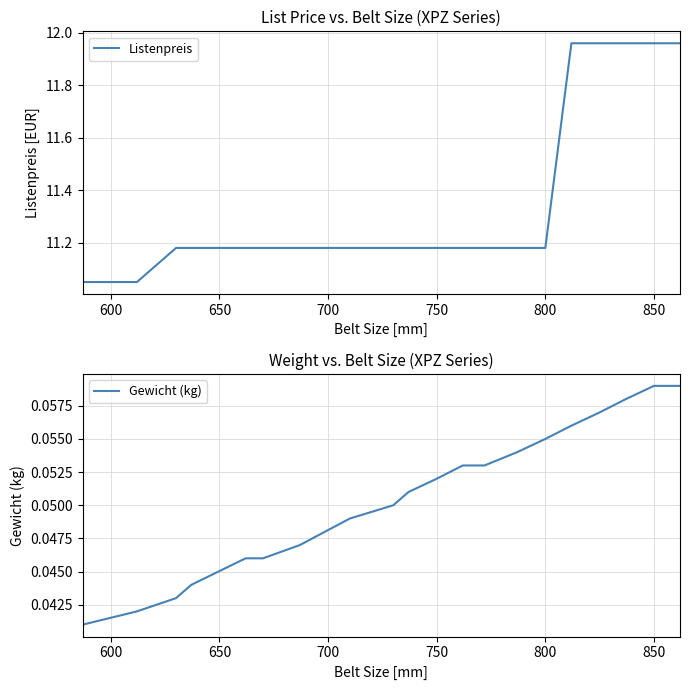

At how many categories does at least one series exceed 2?

20